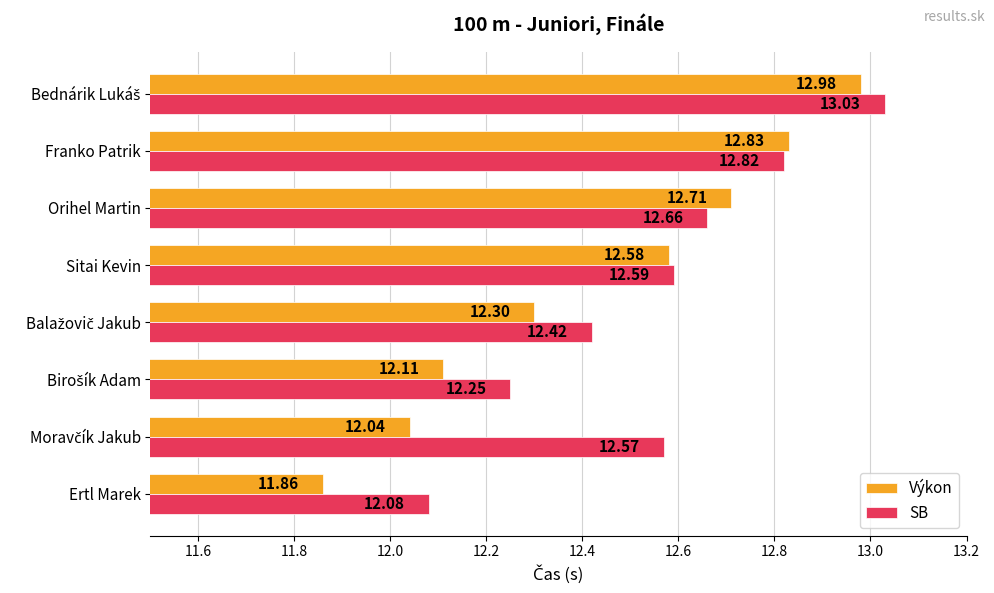

List the series in order of their peak value, lowest first.

Výkon, SB